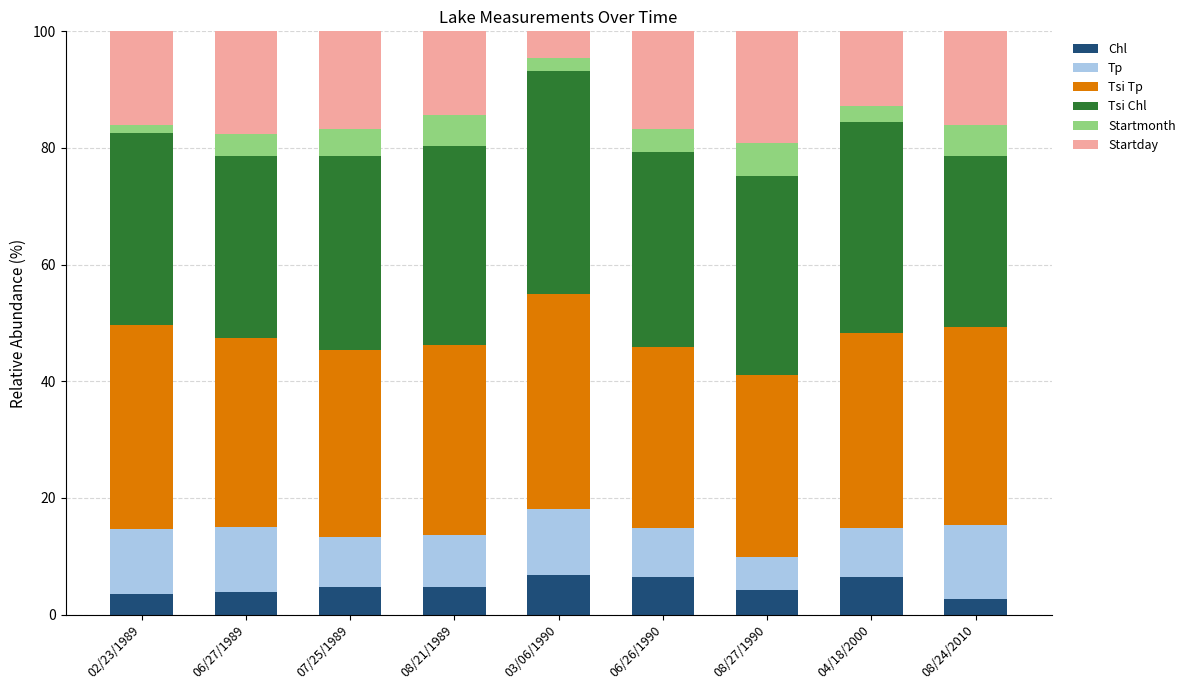

What is the sum of the Chl values at 03/06/1990 and 04/18/2000?

13.1